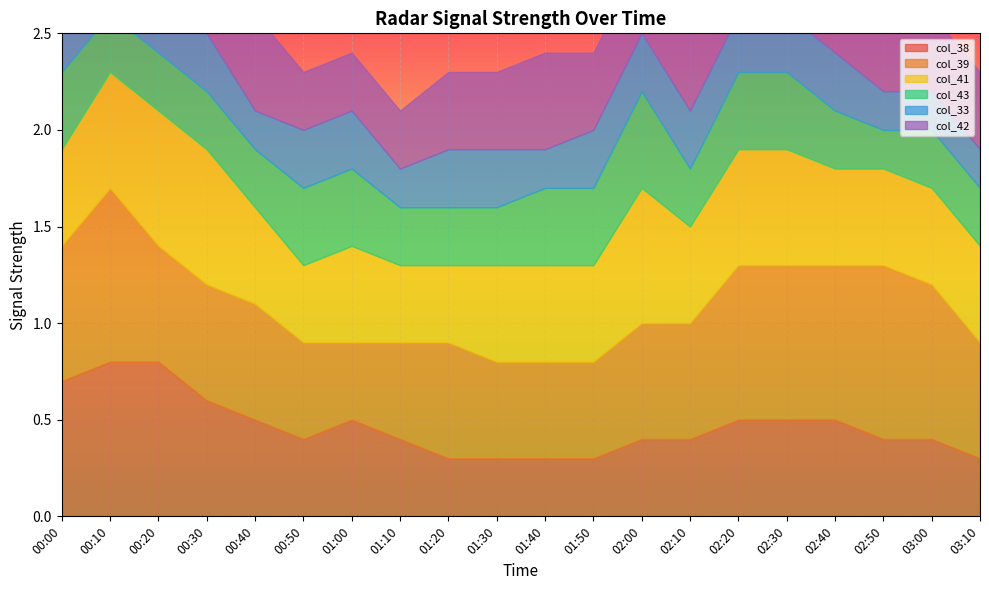

Reading left to right, what are all the values shown in this chart?

col_38: 00:00=0.7	00:10=0.8	00:20=0.8	00:30=0.6	00:40=0.5	00:50=0.4	01:00=0.5	01:10=0.4	01:20=0.3	01:30=0.3	01:40=0.3	01:50=0.3	02:00=0.4	02:10=0.4	02:20=0.5	02:30=0.5	02:40=0.5	02:50=0.4	03:00=0.4	03:10=0.3
col_39: 00:00=0.7	00:10=0.9	00:20=0.6	00:30=0.6	00:40=0.6	00:50=0.5	01:00=0.4	01:10=0.5	01:20=0.6	01:30=0.5	01:40=0.5	01:50=0.5	02:00=0.6	02:10=0.6	02:20=0.8	02:30=0.8	02:40=0.8	02:50=0.9	03:00=0.8	03:10=0.6
col_41: 00:00=0.5	00:10=0.6	00:20=0.7	00:30=0.7	00:40=0.5	00:50=0.4	01:00=0.5	01:10=0.4	01:20=0.4	01:30=0.5	01:40=0.5	01:50=0.5	02:00=0.7	02:10=0.5	02:20=0.6	02:30=0.6	02:40=0.5	02:50=0.5	03:00=0.5	03:10=0.5
col_43: 00:00=0.4	00:10=0.3	00:20=0.3	00:30=0.3	00:40=0.3	00:50=0.4	01:00=0.4	01:10=0.3	01:20=0.3	01:30=0.3	01:40=0.4	01:50=0.4	02:00=0.5	02:10=0.3	02:20=0.4	02:30=0.4	02:40=0.3	02:50=0.2	03:00=0.3	03:10=0.3
col_33: 00:00=0.3	00:10=0.3	00:20=0.3	00:30=0.3	00:40=0.2	00:50=0.3	01:00=0.3	01:10=0.2	01:20=0.3	01:30=0.3	01:40=0.2	01:50=0.3	02:00=0.3	02:10=0.3	02:20=0.3	02:30=0.3	02:40=0.3	02:50=0.2	03:00=0.2	03:10=0.2
col_42: 00:00=0.3	00:10=0.4	00:20=0.5	00:30=0.4	00:40=0.5	00:50=0.3	01:00=0.3	01:10=0.3	01:20=0.4	01:30=0.4	01:40=0.5	01:50=0.4	02:00=0.4	02:10=0.4	02:20=0.5	02:30=0.4	02:40=0.5	02:50=0.4	03:00=0.4	03:10=0.4